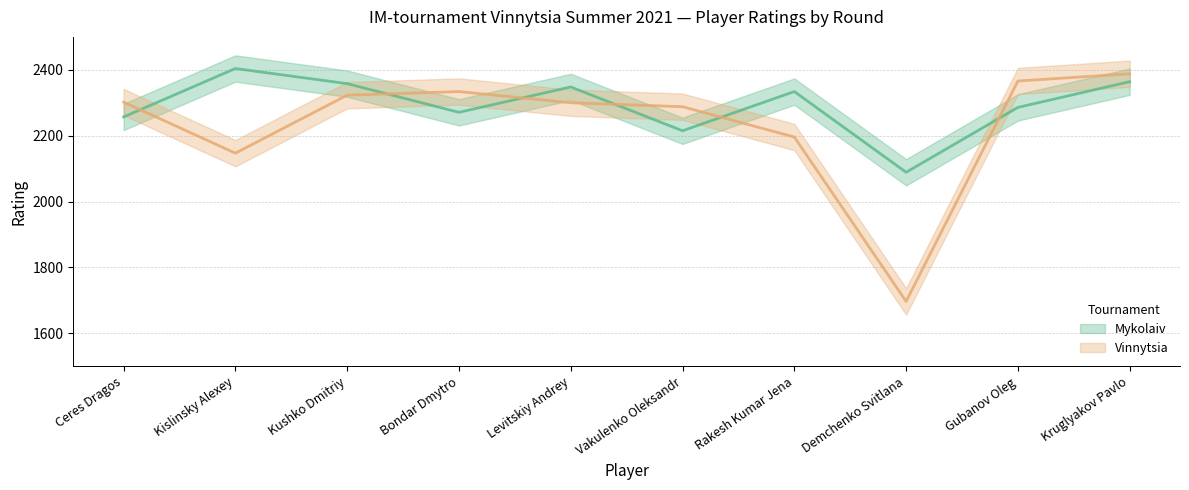

How many values in the Vinnytsia series are below 2302?

5